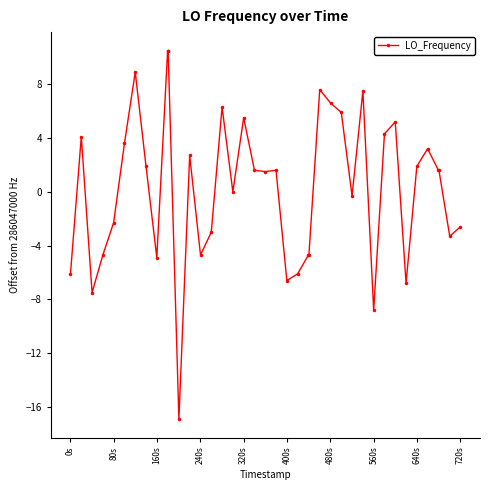

True or false: there are more than 0 points higher than both neighbors.

True